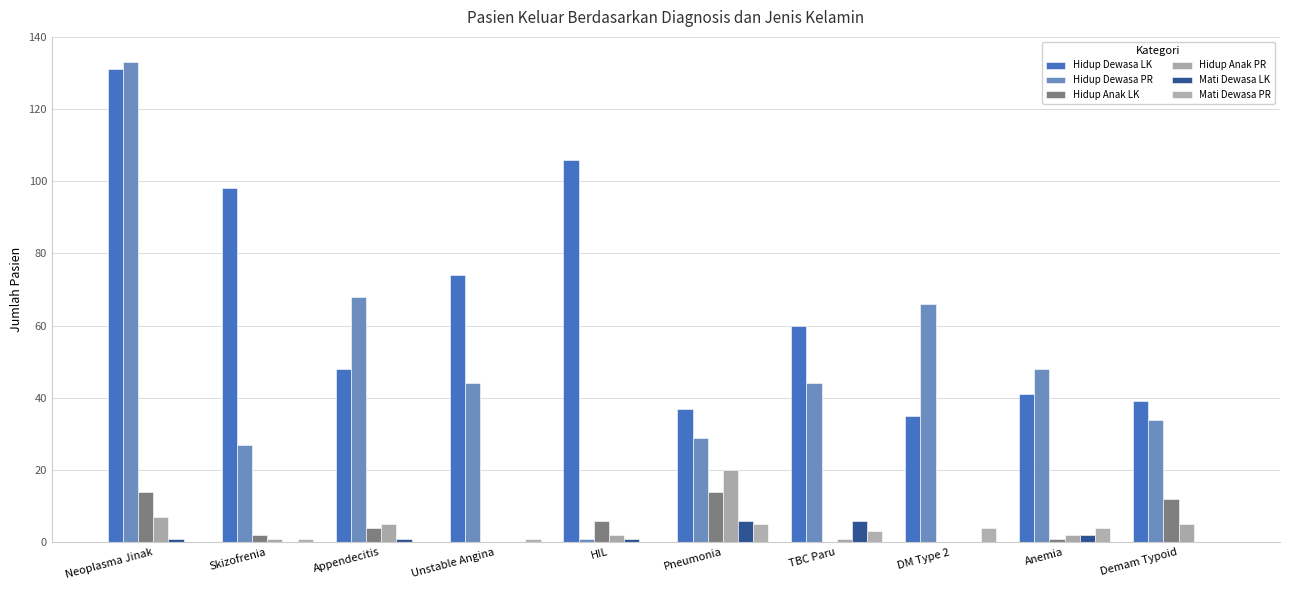

At which category is the sum across all series the highest?

Neoplasma Jinak